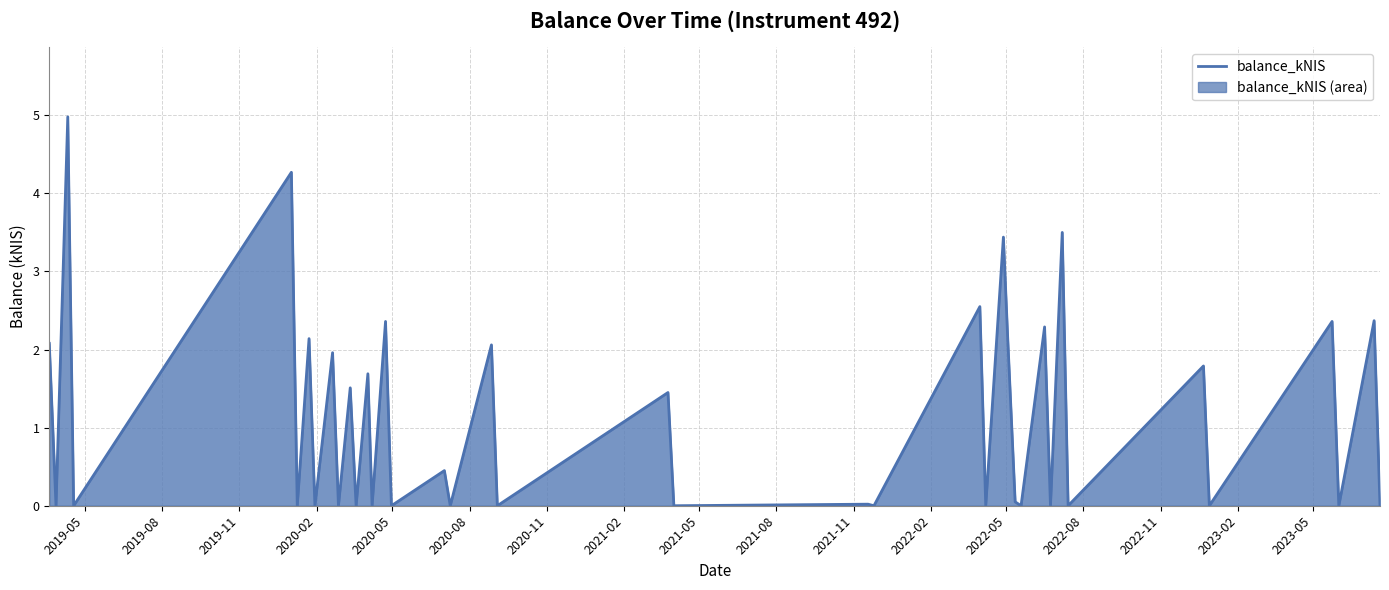

What is the maximum value shown in the chart?

5.0